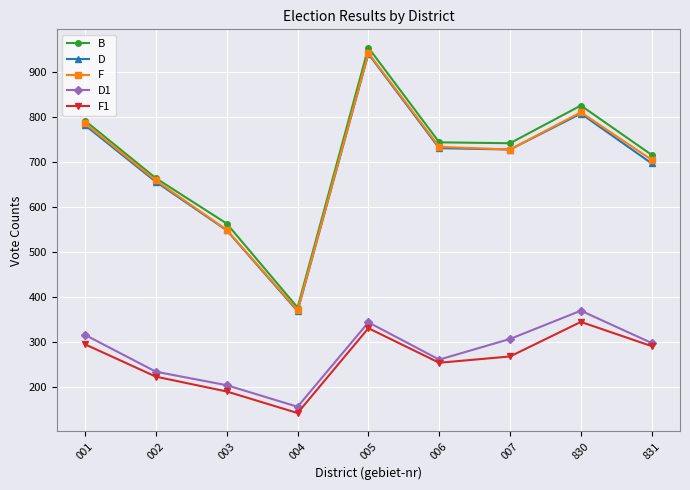

Where is D1 nearest to the value 262?

006